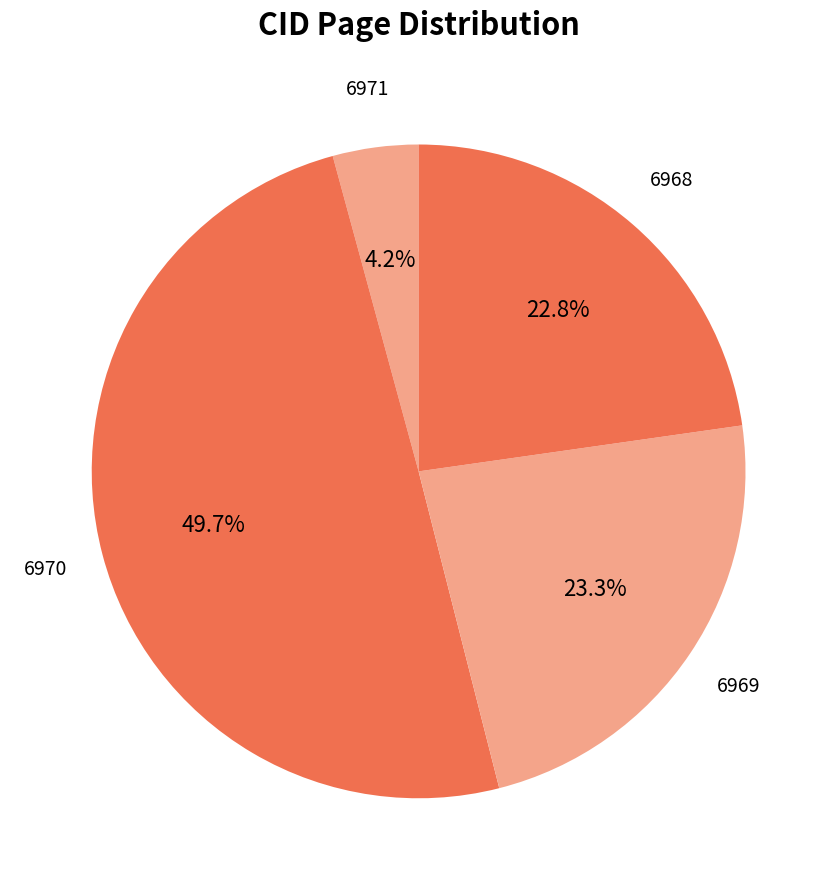

True or false: 6969 accounts for 23% of the total.

True